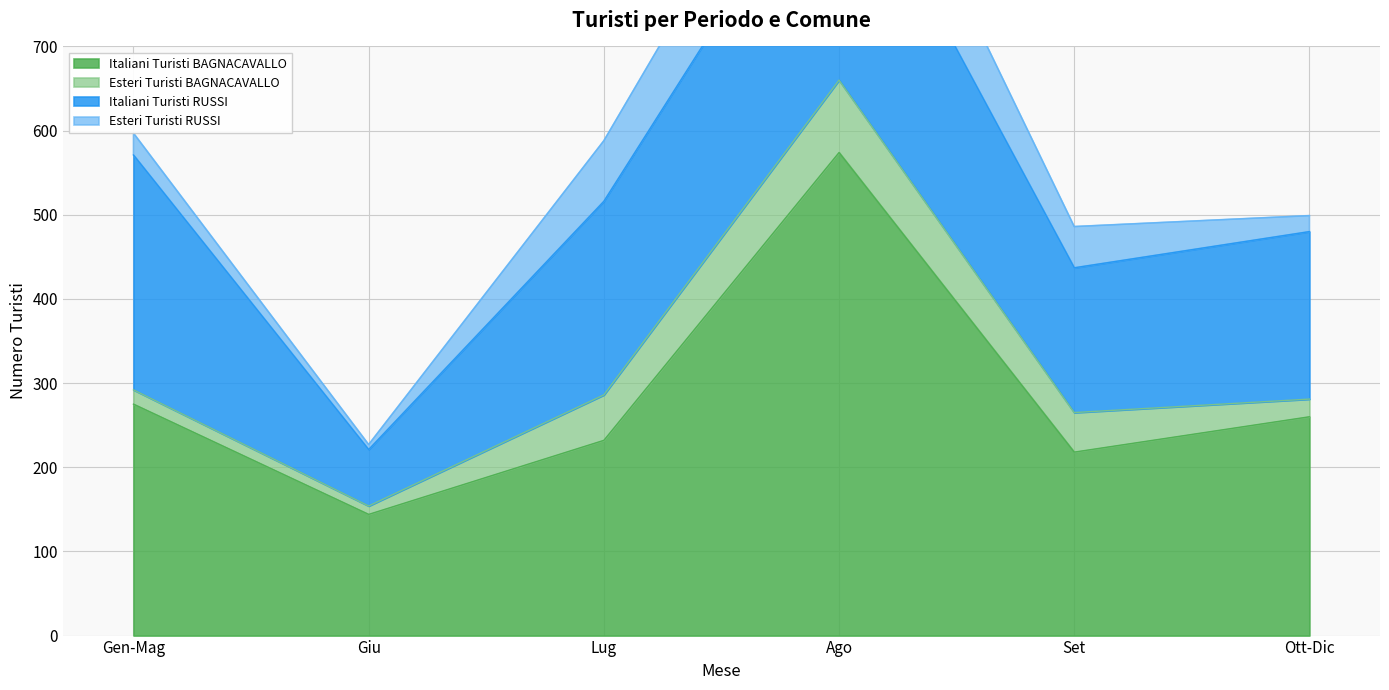

What is the sum of all Italiani Turisti RUSSI values?

1243